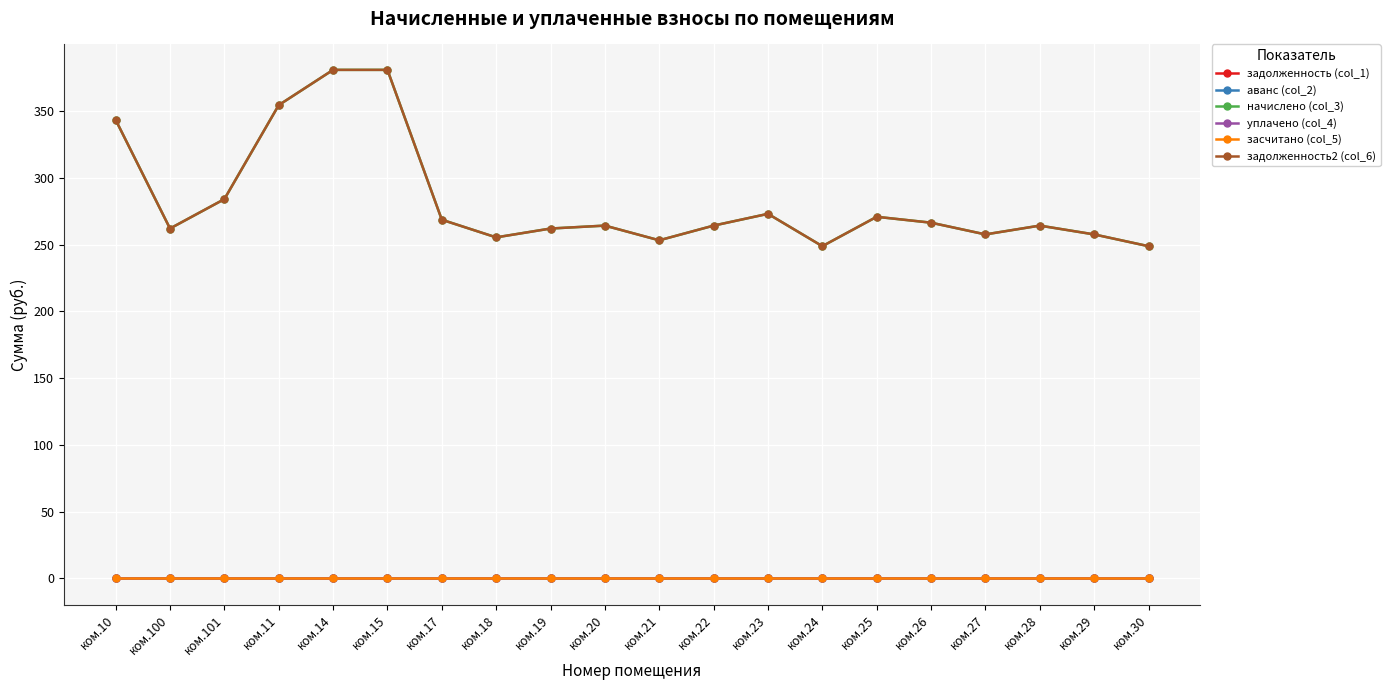

True or false: задолженность2 (col_6) has a value of 80.8 at ком.28.

False